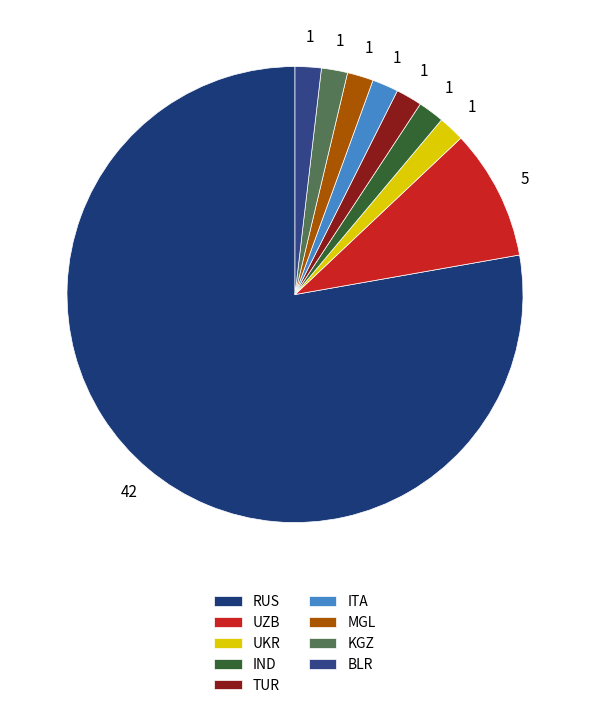

To the nearest percent, what is the average slice percentage?

11%